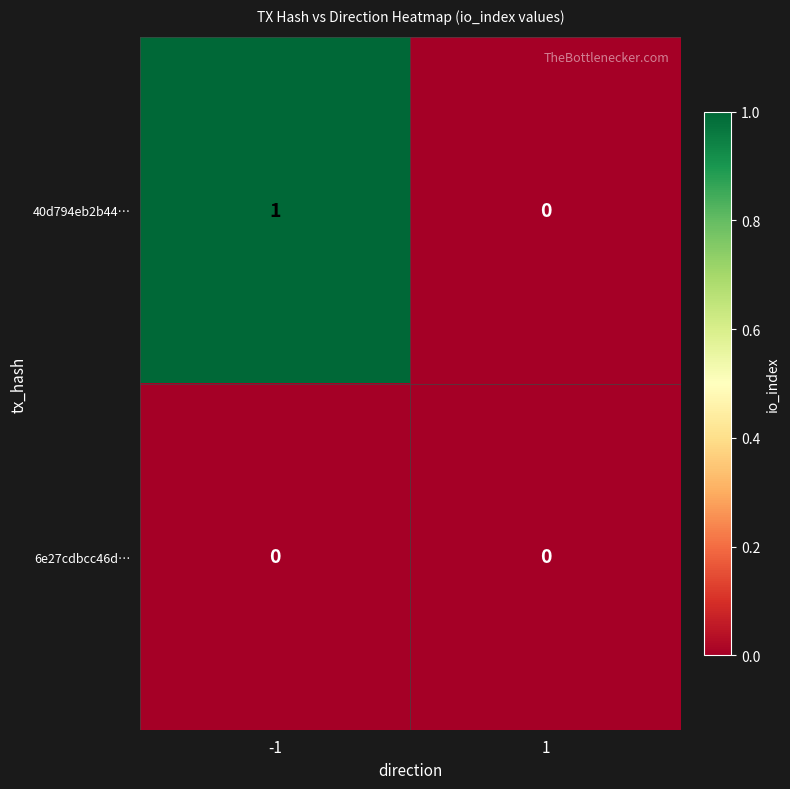

The value of 40d794eb2b44… at 1 is 0. True or false?

True